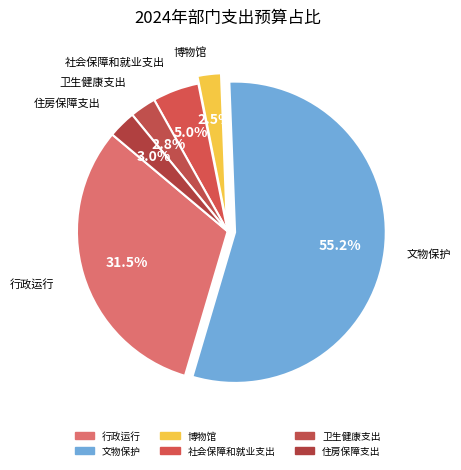

To the nearest percent, what is the combined percentage of 卫生健康支出 and 博物馆?

5%